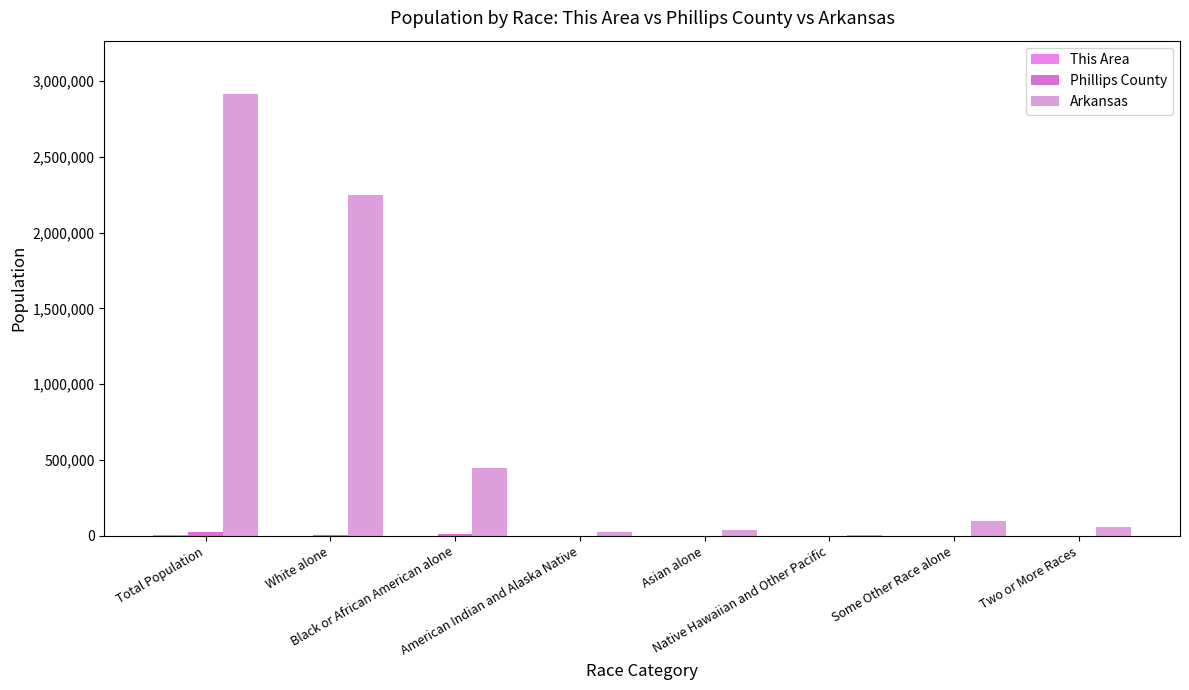

Which has a higher value, Black or African American alone or Total Population?

Total Population